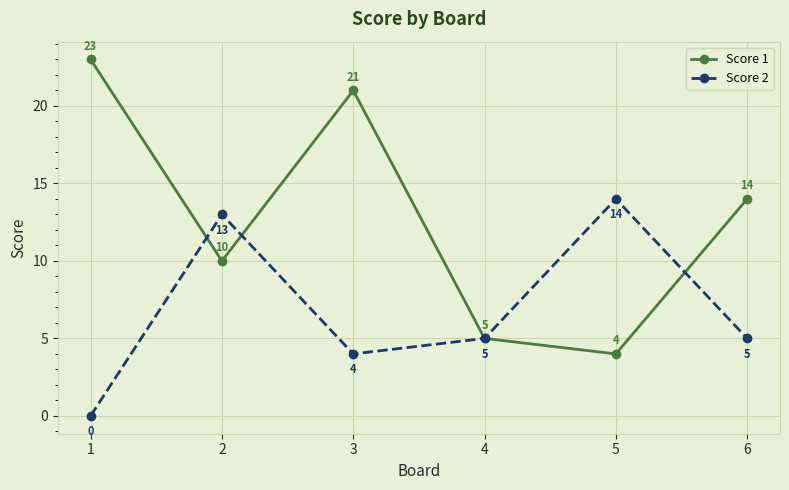

In Score 2, how many points are lower than both neighbors (excluding endpoints)?

1